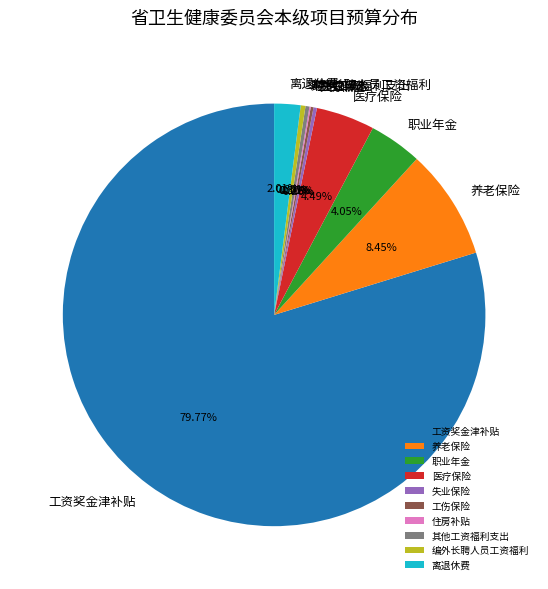

Which has a higher value, 养老保险 or 工资奖金津补贴?

工资奖金津补贴